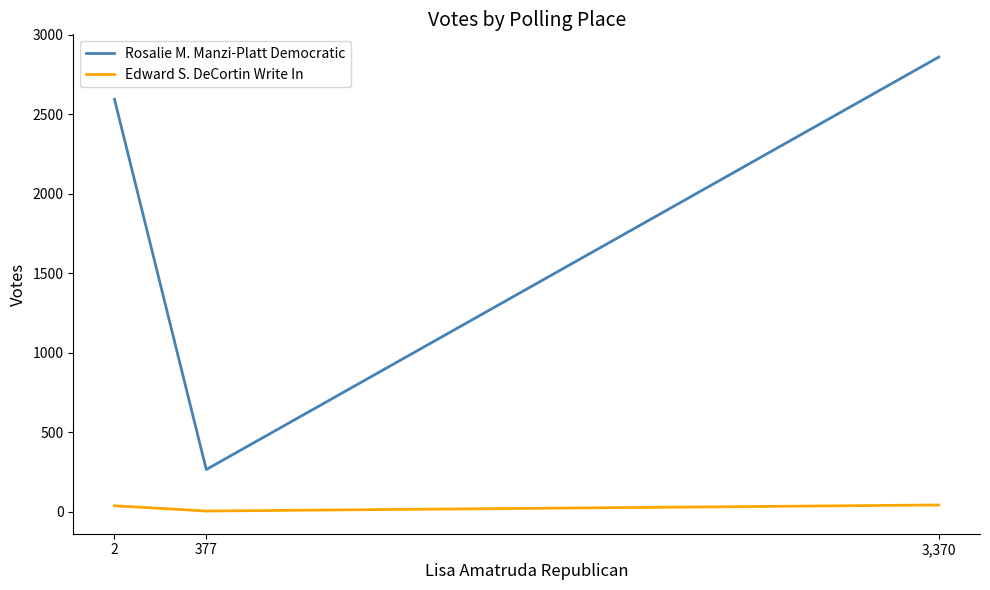

What are all the series names shown in the legend?

Rosalie M. Manzi-Platt Democratic, Edward S. DeCortin Write In